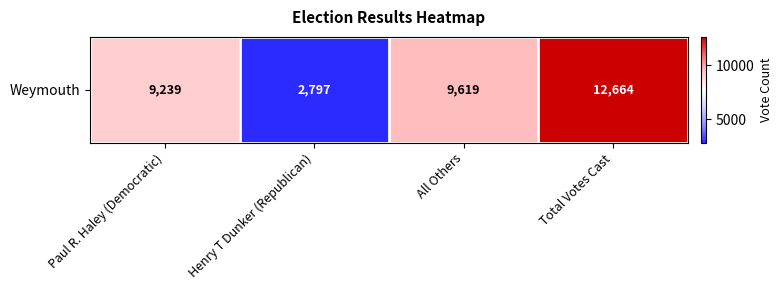

Reading left to right, list all the values displayed in this chart.

9239	2797	9619	12664